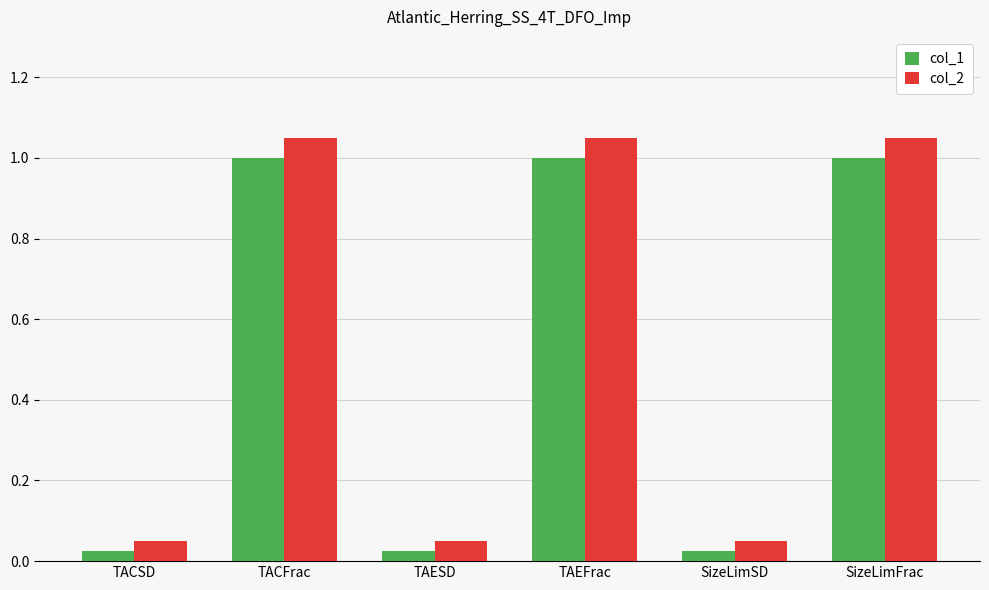

How many groups of bars are there?

6